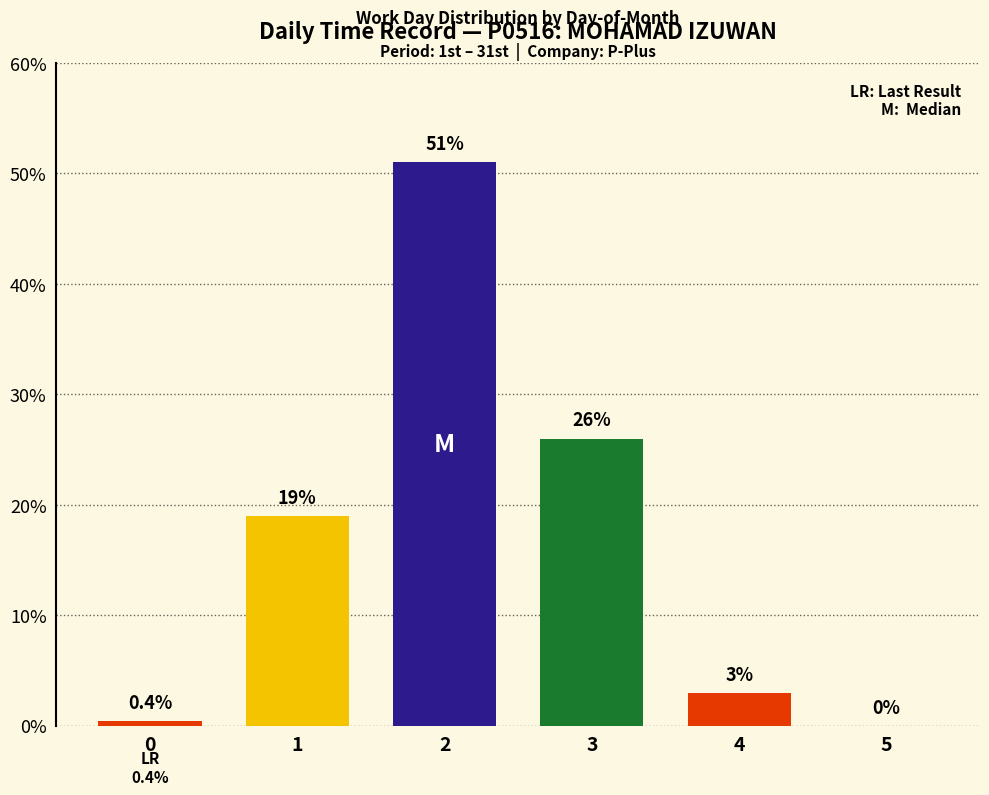

Is it true that the value at 1 is 19.0?

True